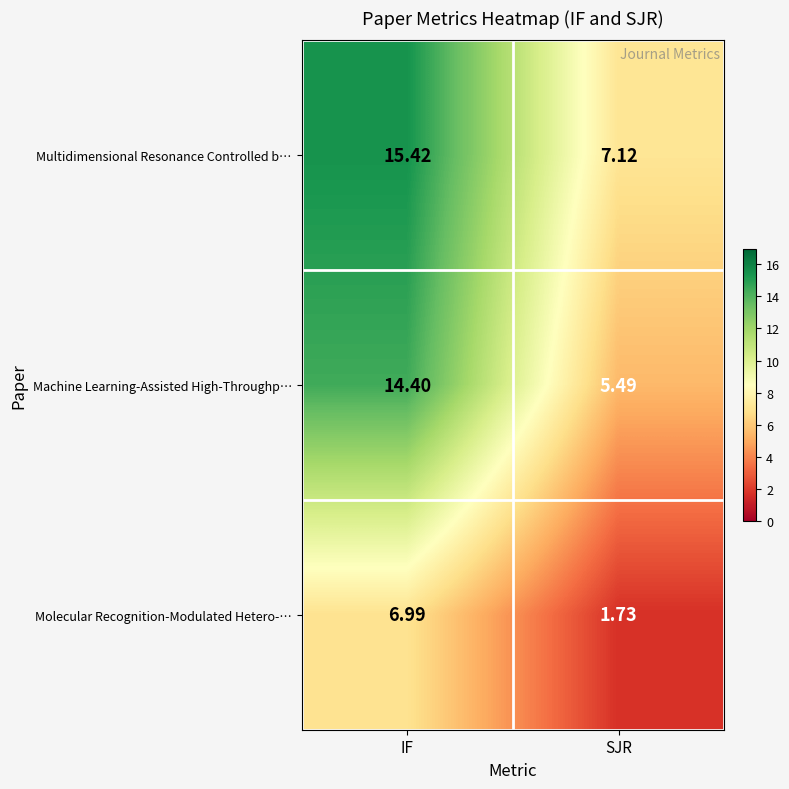

Rank the series by their average value, from lowest to highest.

Molecular Recognition-Modulated Hetero-…, Machine Learning-Assisted High-Throughp…, Multidimensional Resonance Controlled b…